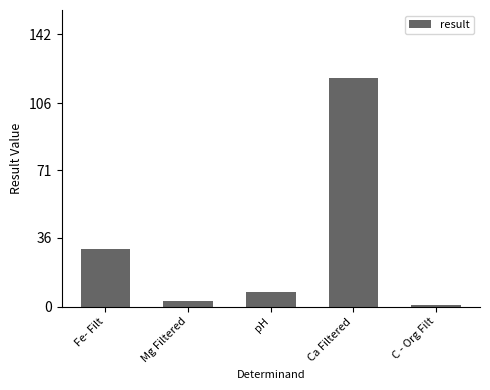

What is the sum of the values at Mg Filtered and pH?

10.6